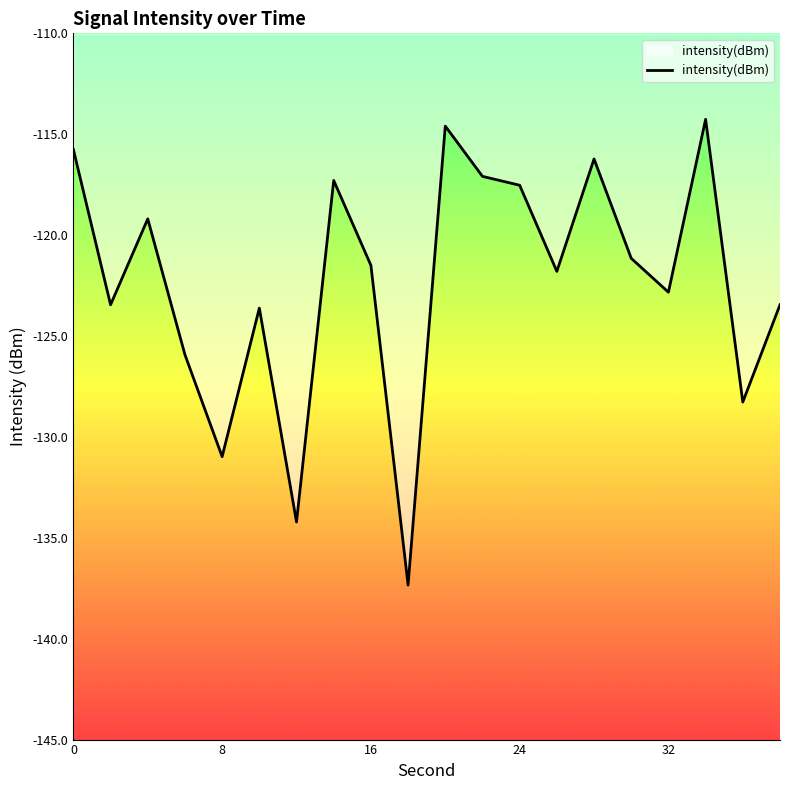

What is the minimum value shown in the chart?

-137.3